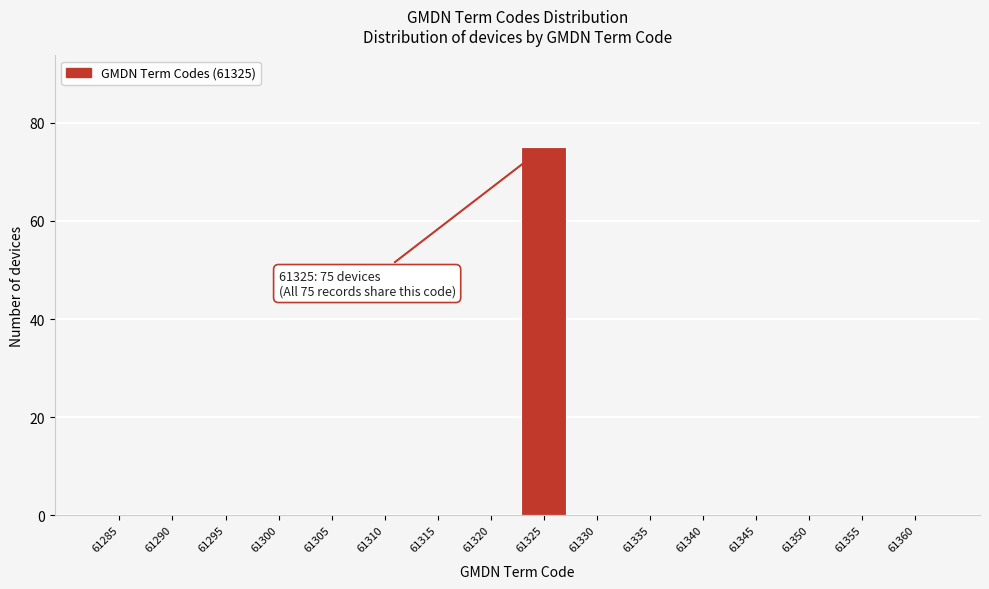

Reading right to left, what are all the values shown in this chart?

61360=0	61355=0	61350=0	61345=0	61340=0	61335=0	61330=0	61325=75	61320=0	61315=0	61310=0	61305=0	61300=0	61295=0	61290=0	61285=0